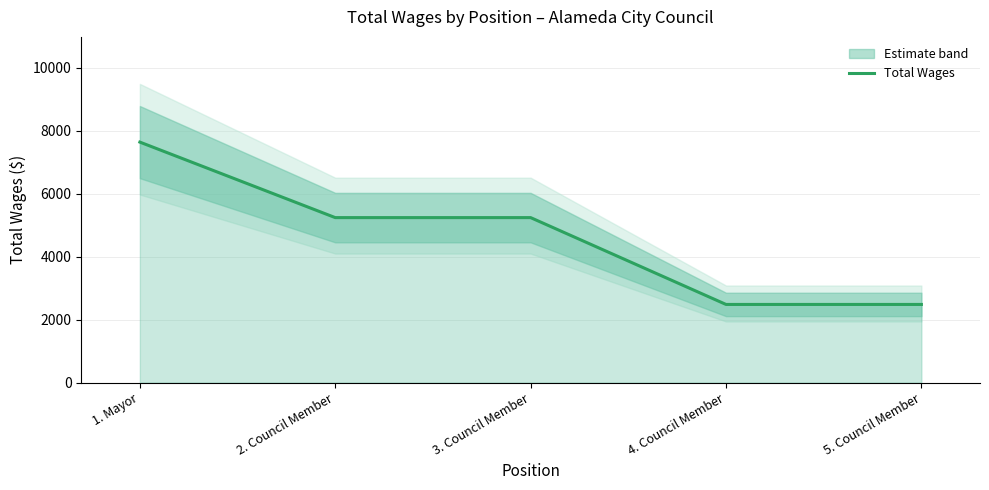

What is the change in value from 2. Council Member to 4. Council Member?

-2760